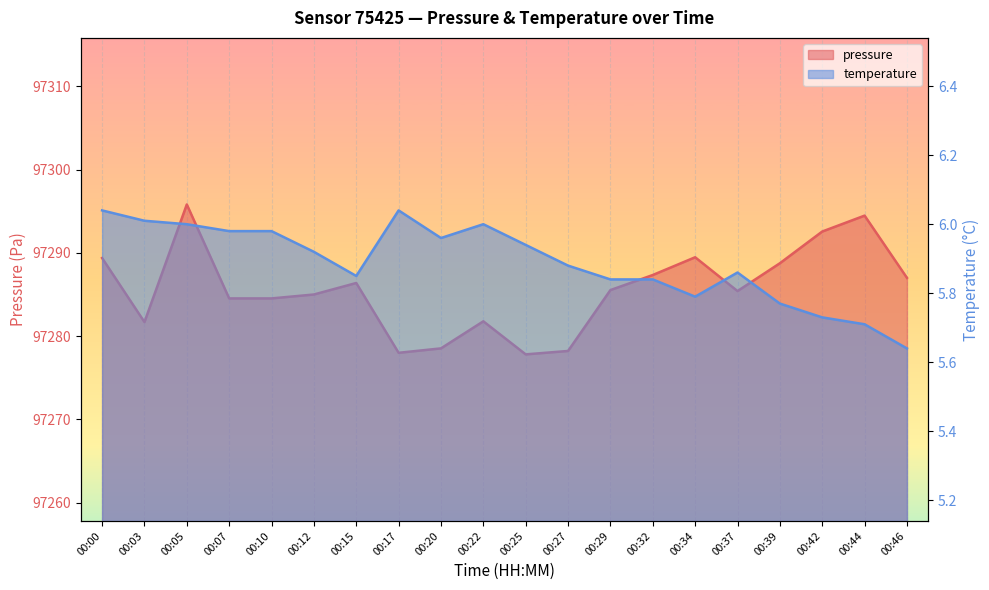

List the series in order of their peak value, highest first.

pressure, temperature